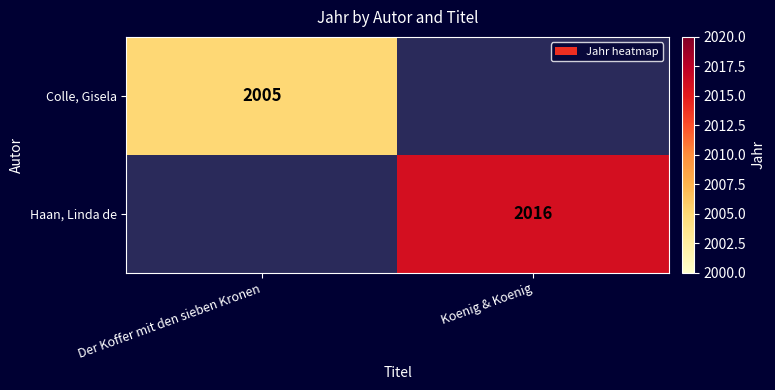

The value of Haan, Linda de at Koenig & Koenig is 2016. True or false?

True